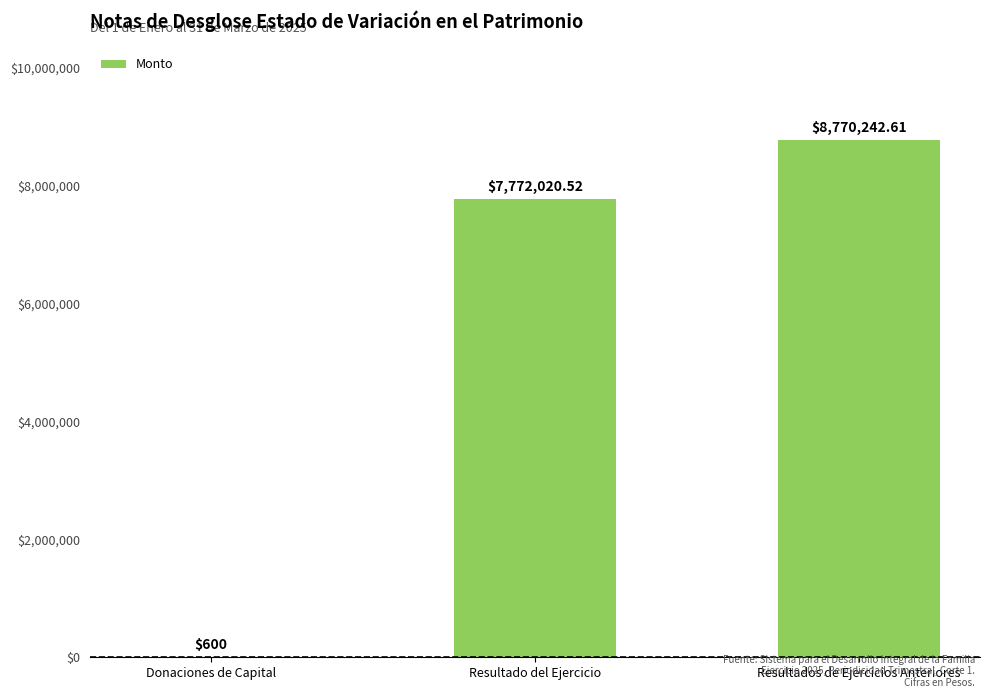

Count the number of categories in the chart.

3